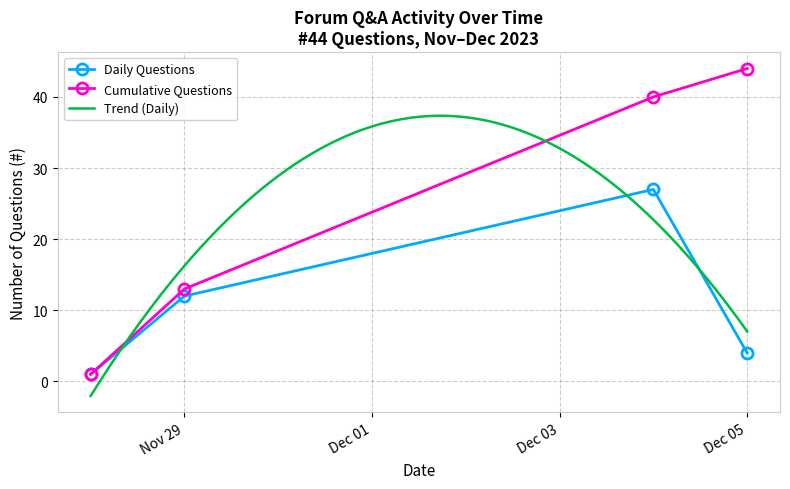

How many data points are less than 12?

2